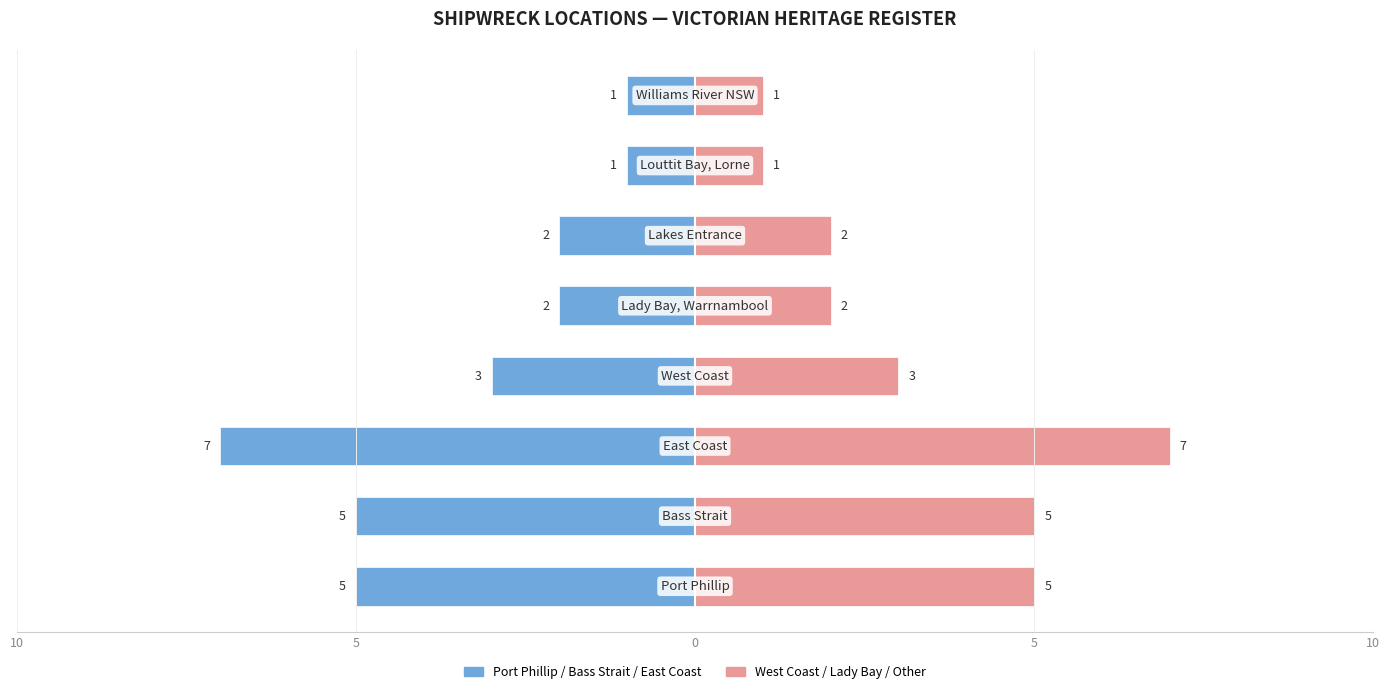

How many groups of bars are there?

8